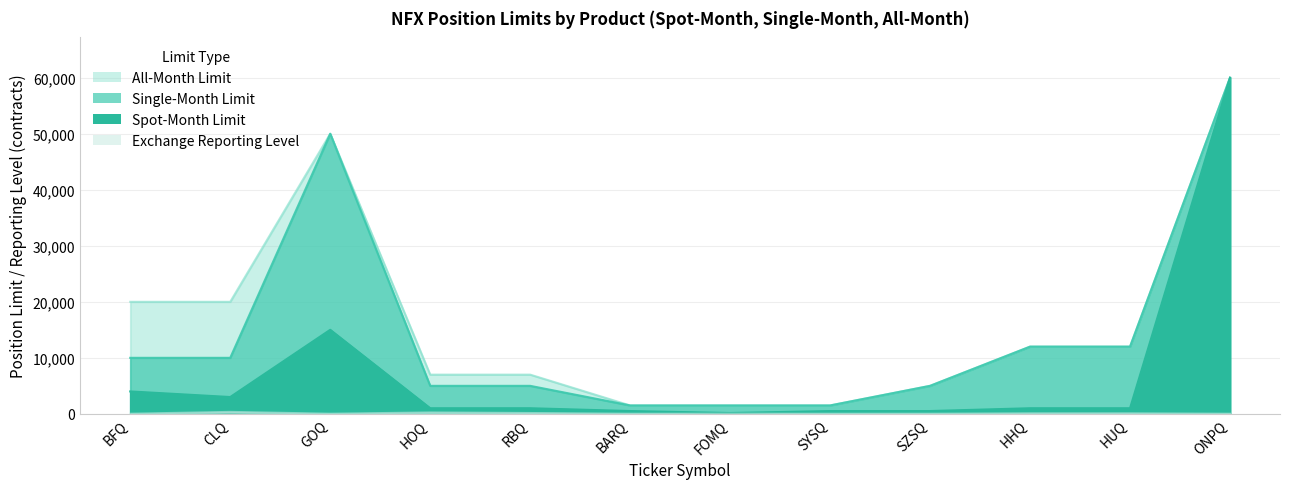

What is the difference between the highest and lowest values at ONPQ?

59975